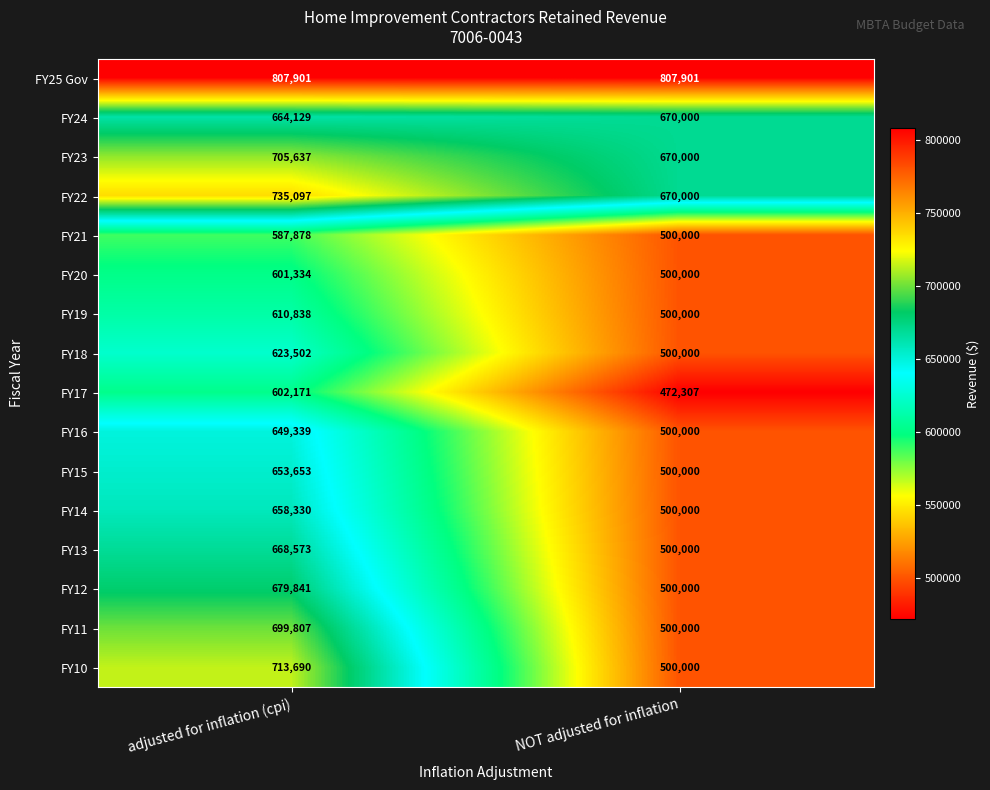

What is the difference between the maximum and minimum values in the FY16 series?

149339